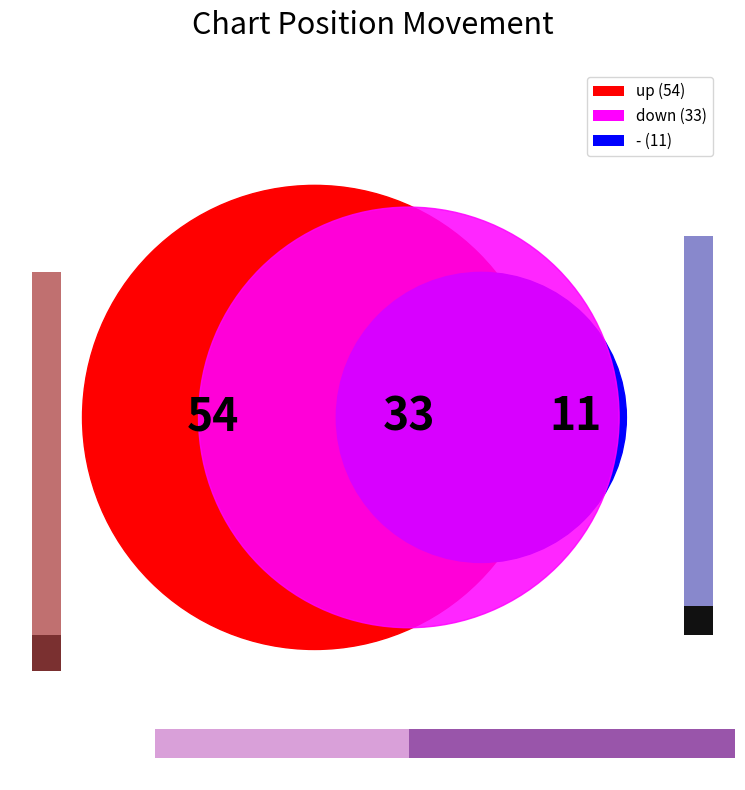

Which category has the smallest portion of the pie?

-